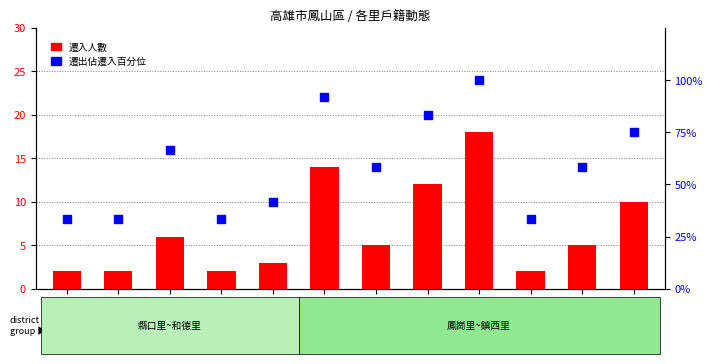

What is the total value across all series at 成功里?

35.3